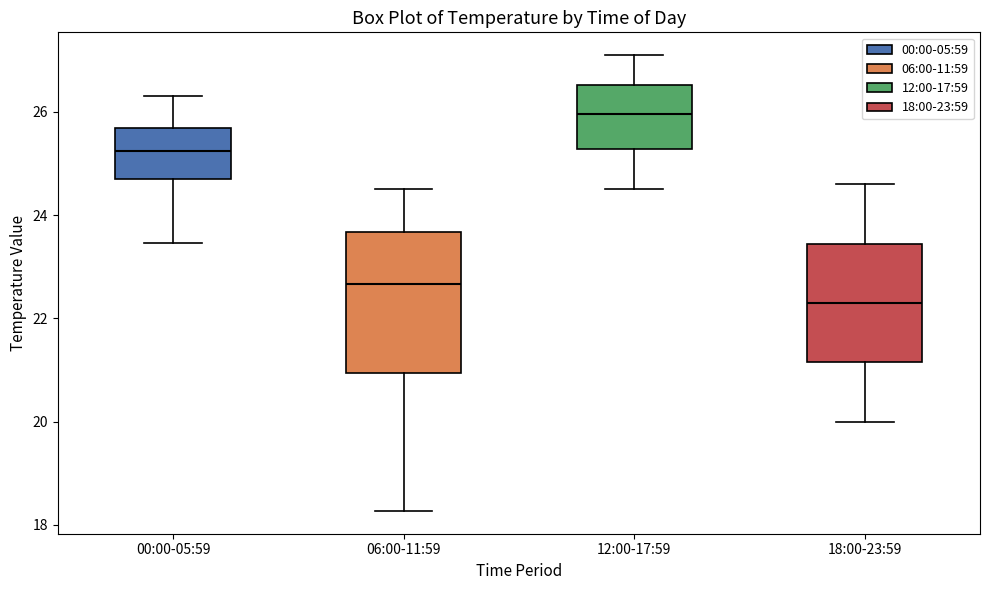

Reading left to right, read every box against the y-axis: the position of its median line, the range the box covers, and the ends of its whiskers. The values are not printed on the chart, so give them approximately, as read against the axis.

00:00-05:59: median 25.2, box 24.6 to 25.6, whiskers 23.4 to 26.4
06:00-11:59: median 22.6, box 21.0 to 23.6, whiskers 18.2 to 24.6
12:00-17:59: median 26.0, box 25.2 to 26.6, whiskers 24.6 to 27.2
18:00-23:59: median 22.4, box 21.2 to 23.4, whiskers 20.0 to 24.6